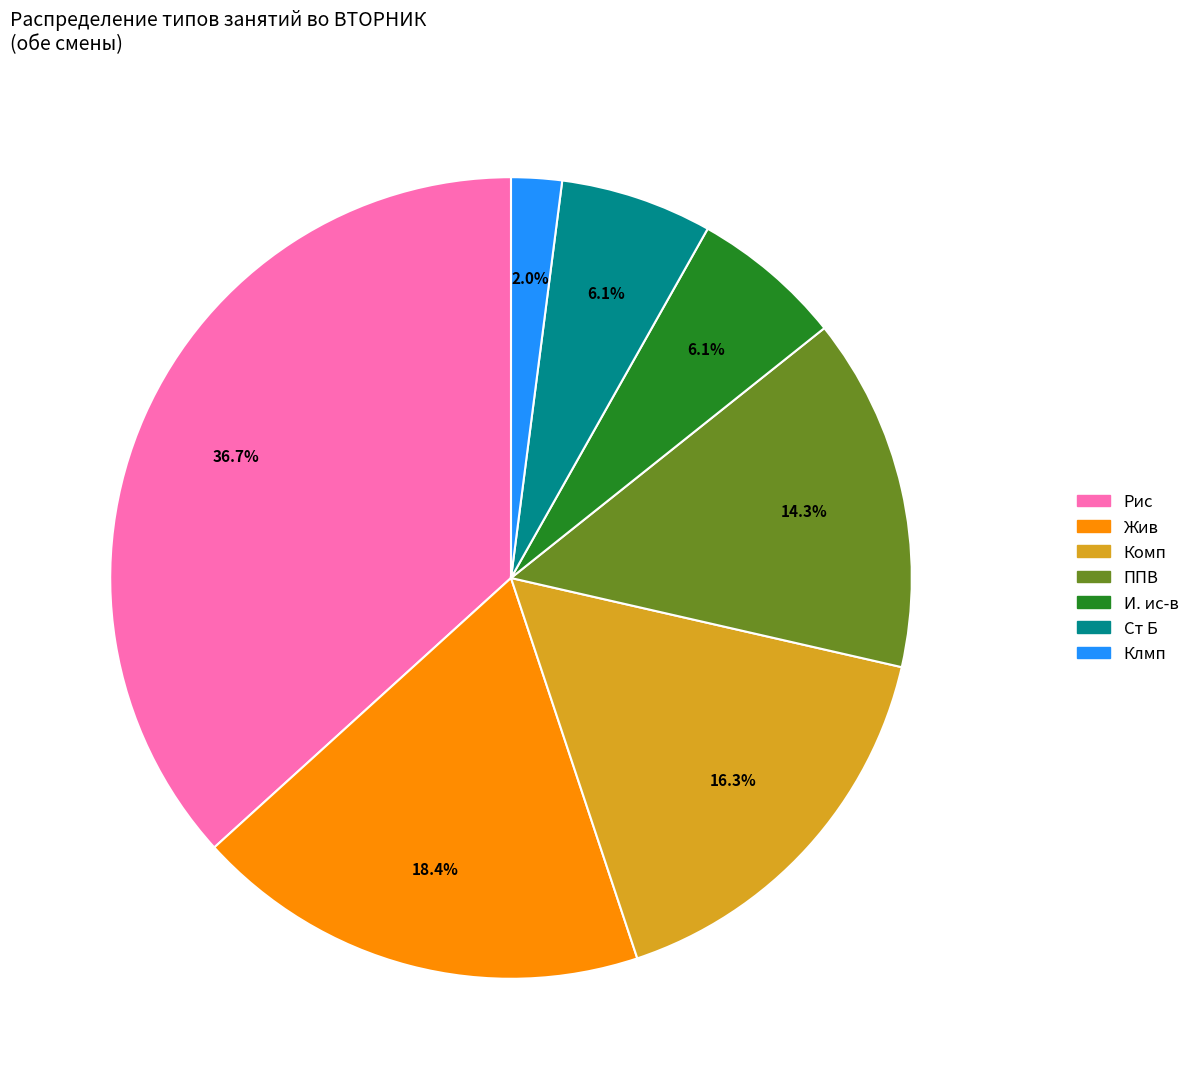

Is И. ис-в the majority of the pie?

No